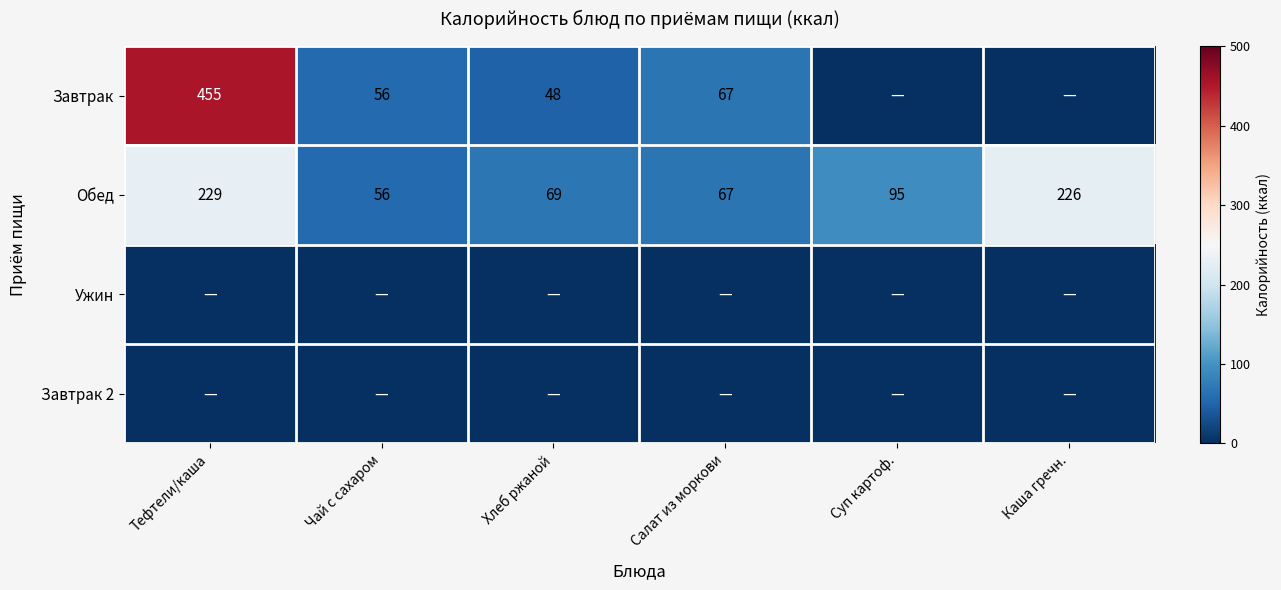

Which category has the lowest value in the Обед series?

Чай с сахаром